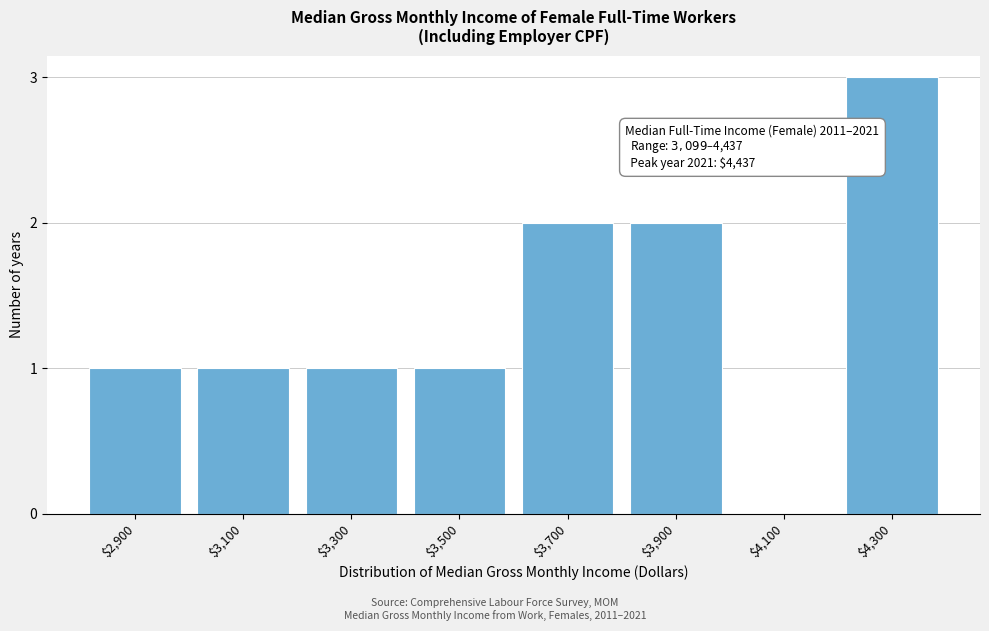

The chart shows a value of 1 at $3,100. True or false?

True